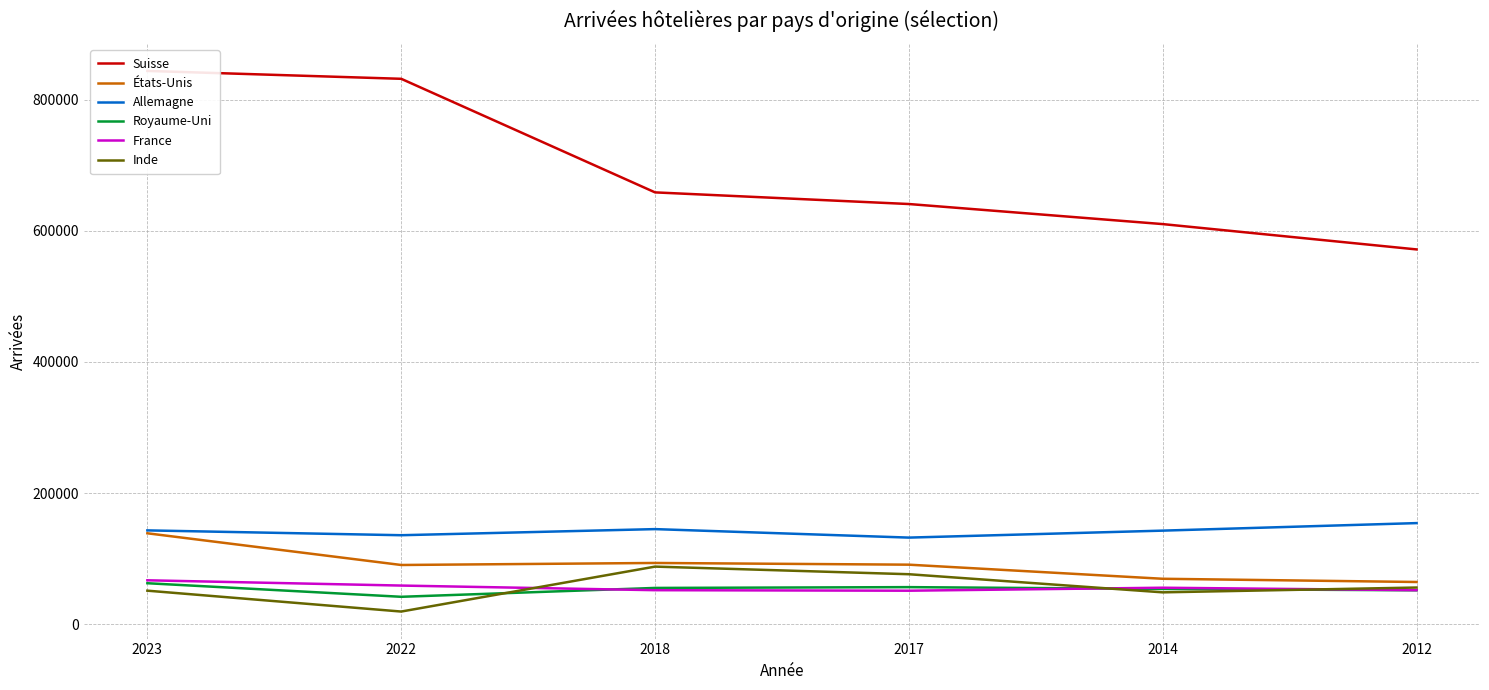

Which category has the highest value in the Inde series?

2018